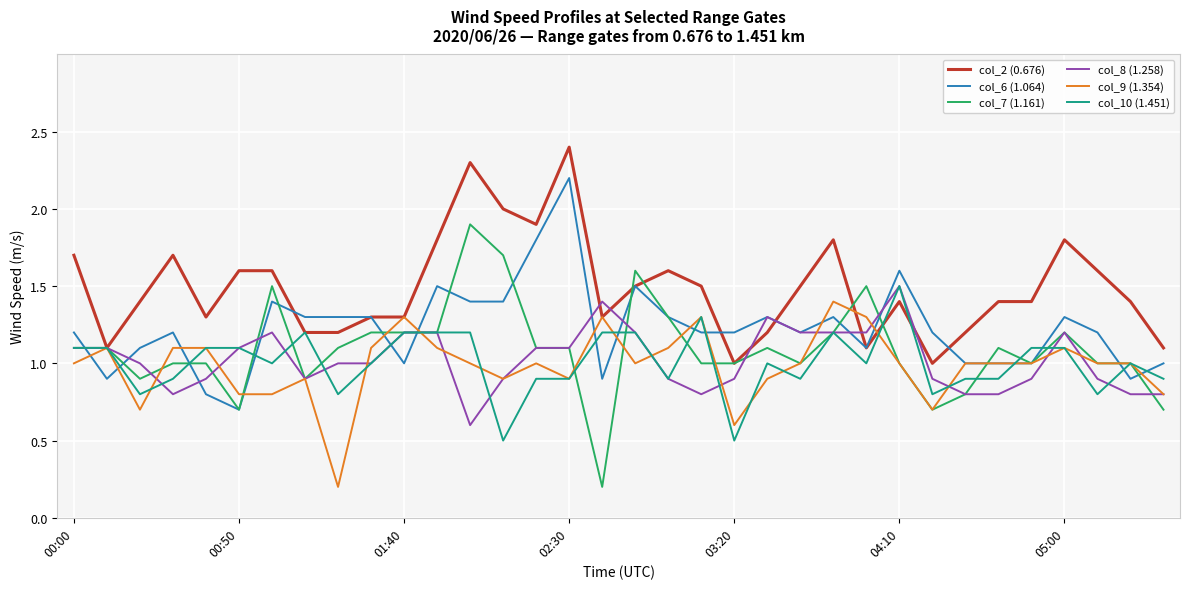

How many lines are shown in the chart?

6